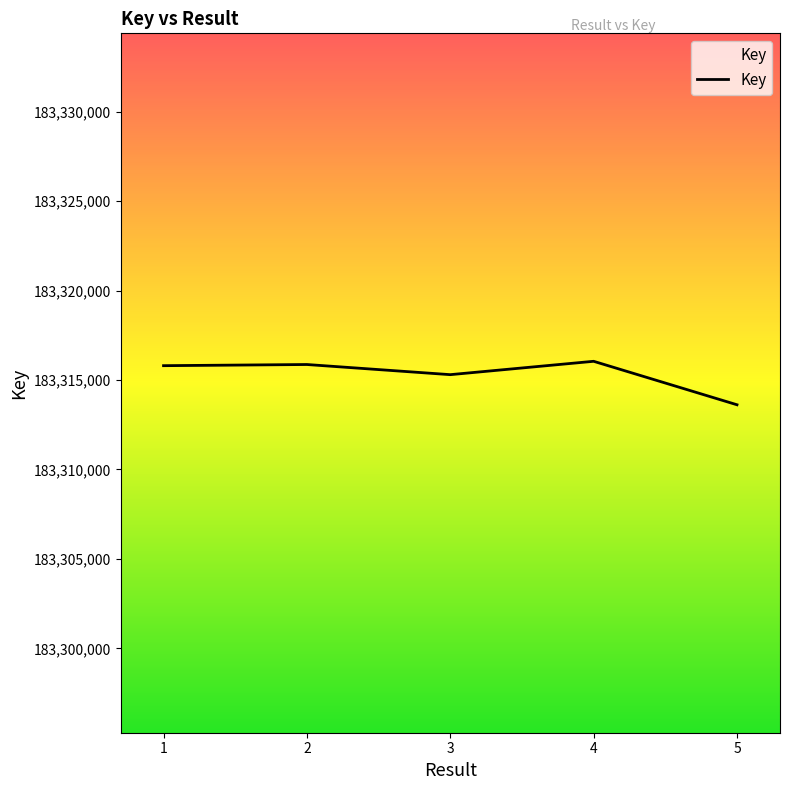

How many values are below 183315800?

2